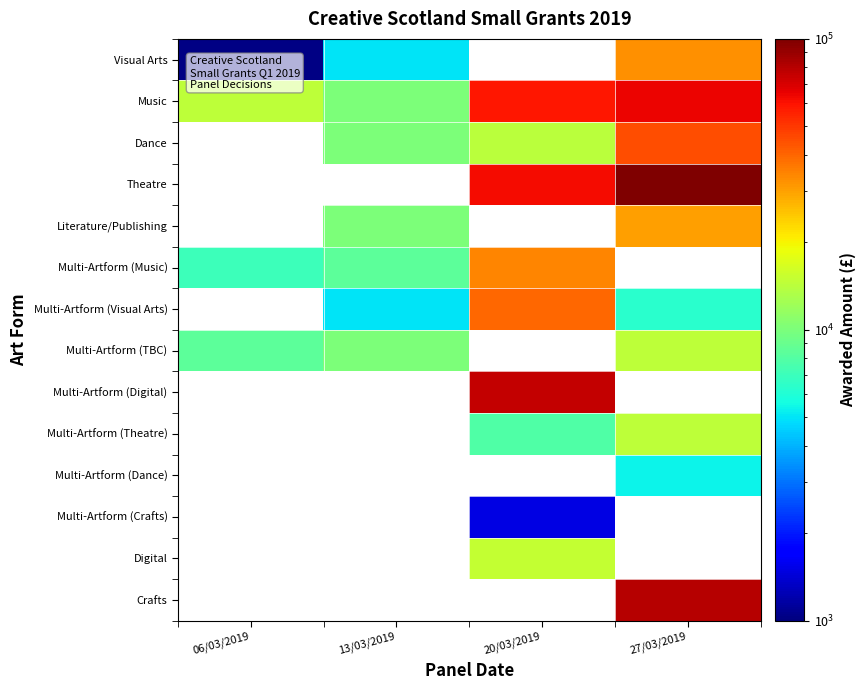

What is the smallest value displayed?

1025.0